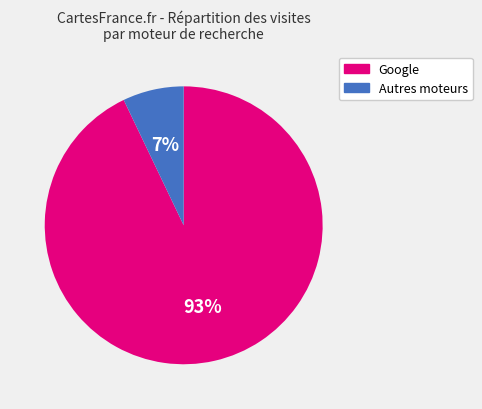

To the nearest percent, what is the average slice percentage?

50%